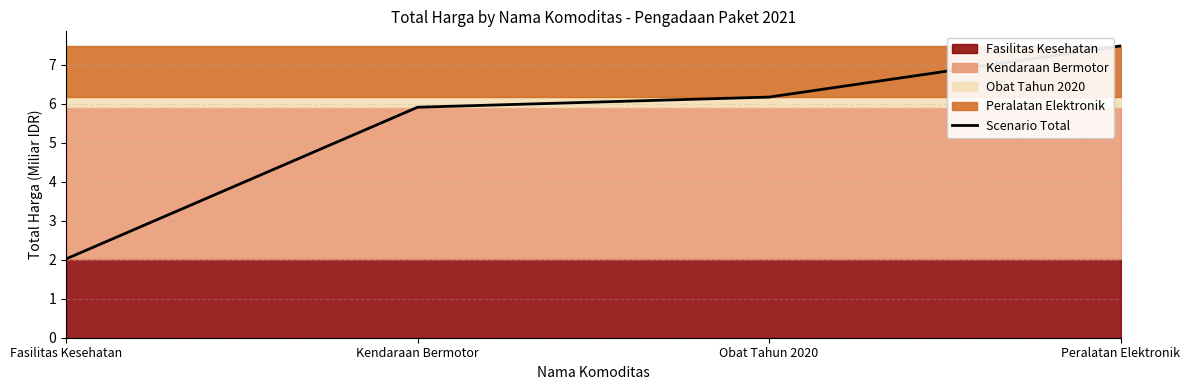

Reading left to right, list all the values displayed in this chart.

Fasilitas Kesehatan=2.0	Kendaraan Bermotor=5.9	Obat Tahun 2020=6.2	Peralatan Elektronik=7.5